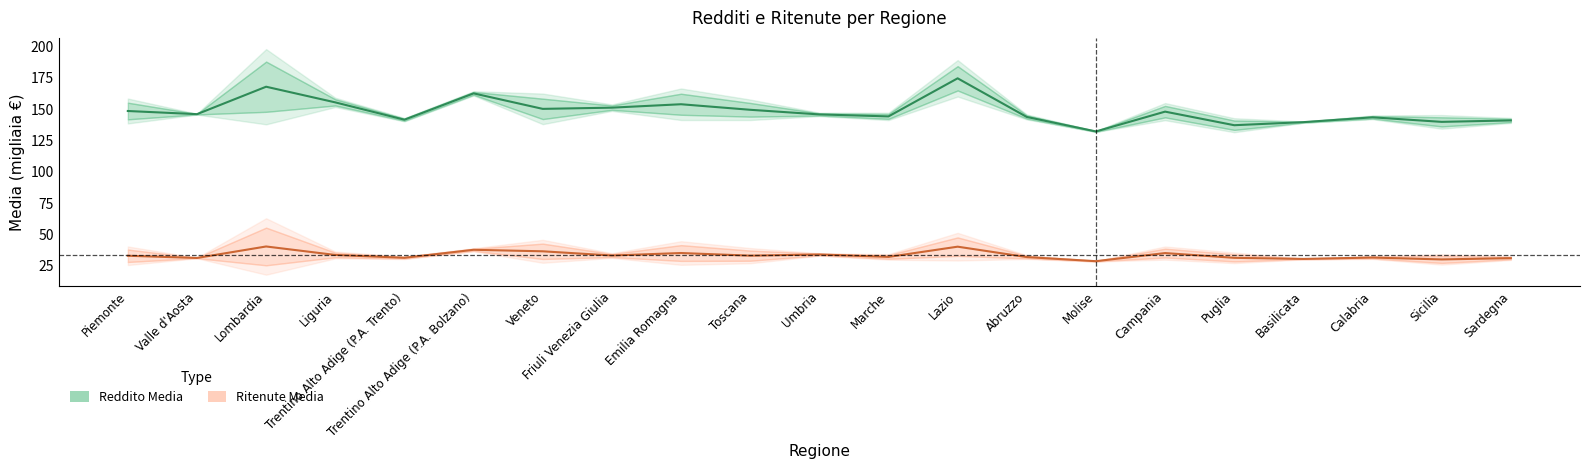

Which category has the lowest value in the Reddito Media series?

Molise